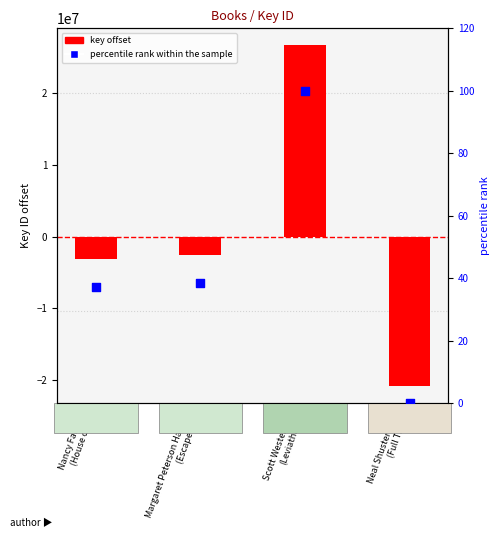

Which series has the largest total across all categories?

percentile rank within the sample